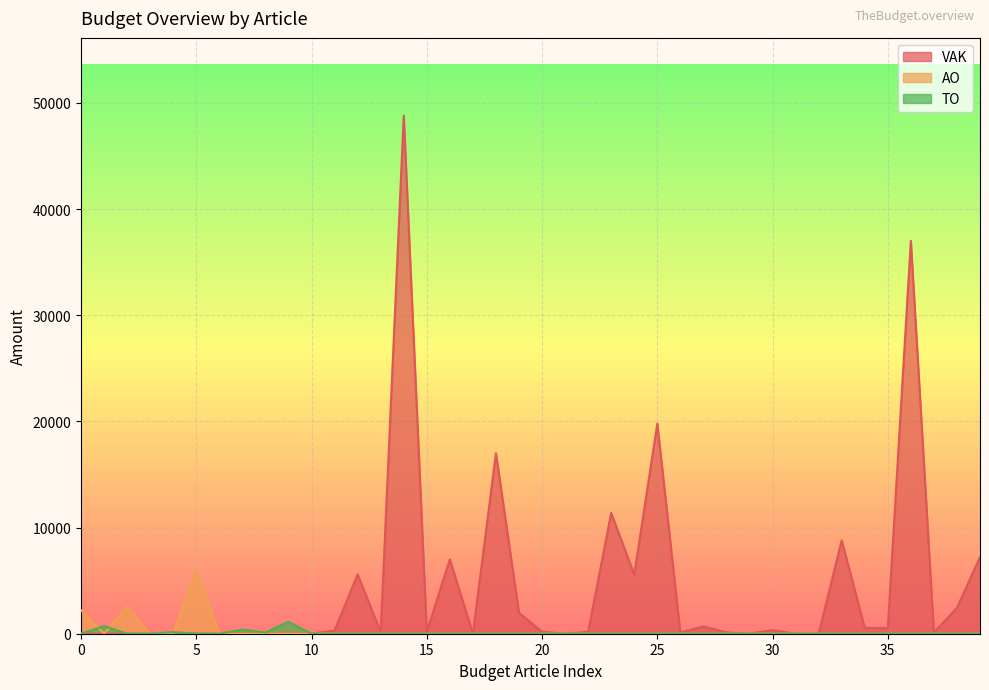

Which series changed the most between 0 and 5?

AO